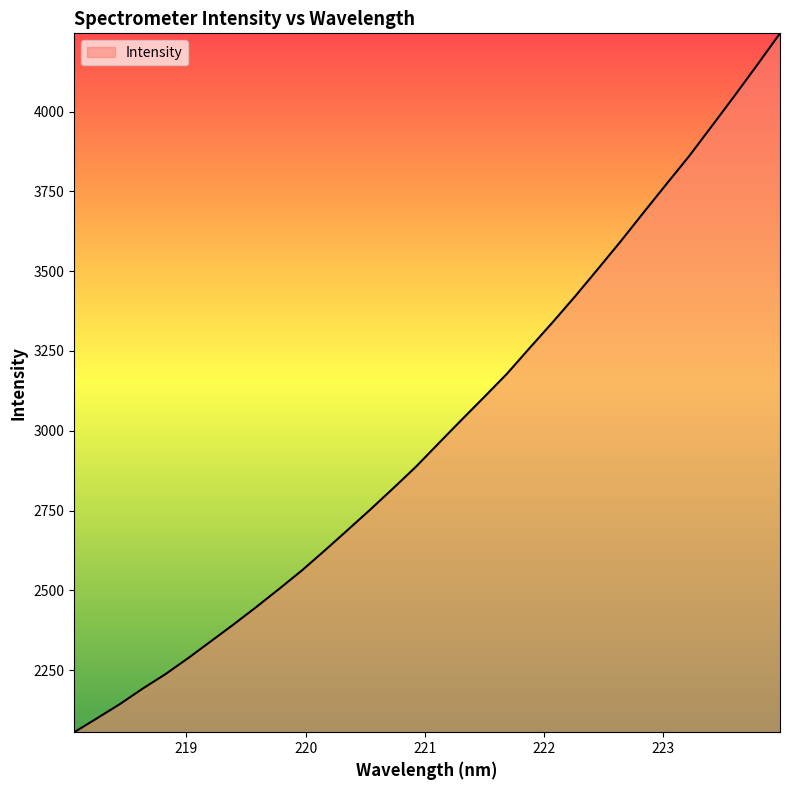

What is the minimum value shown in the chart?

2055.8